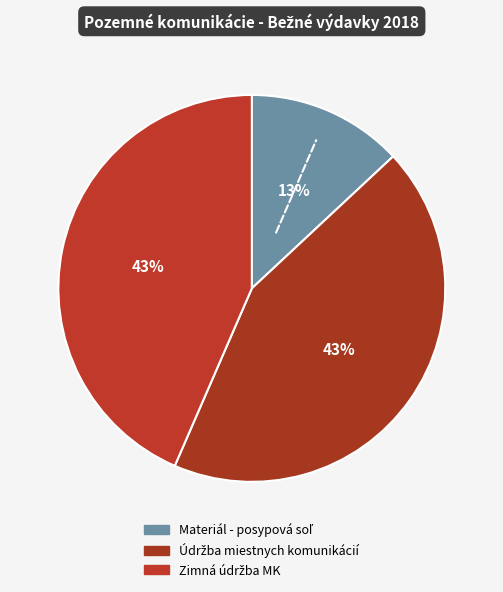

How many segments does this pie chart have?

3